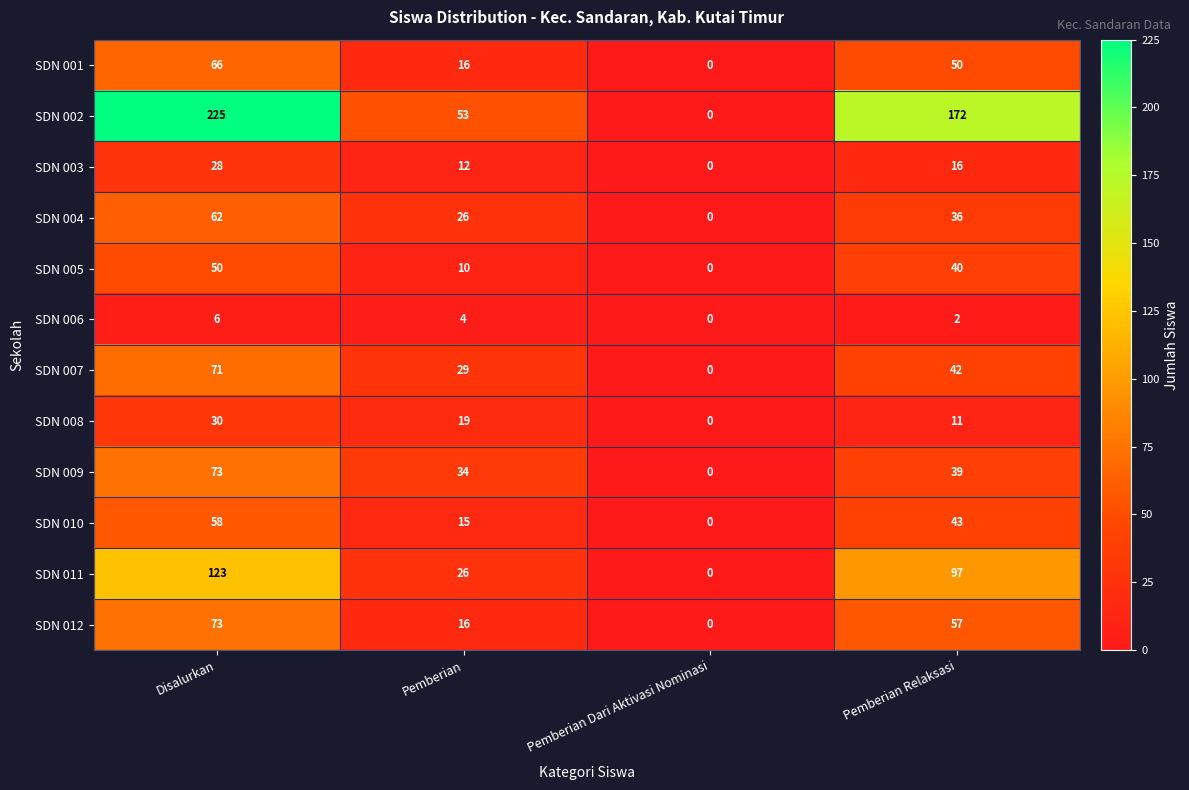

What is the difference between the highest and lowest values at Pemberian Relaksasi?

170